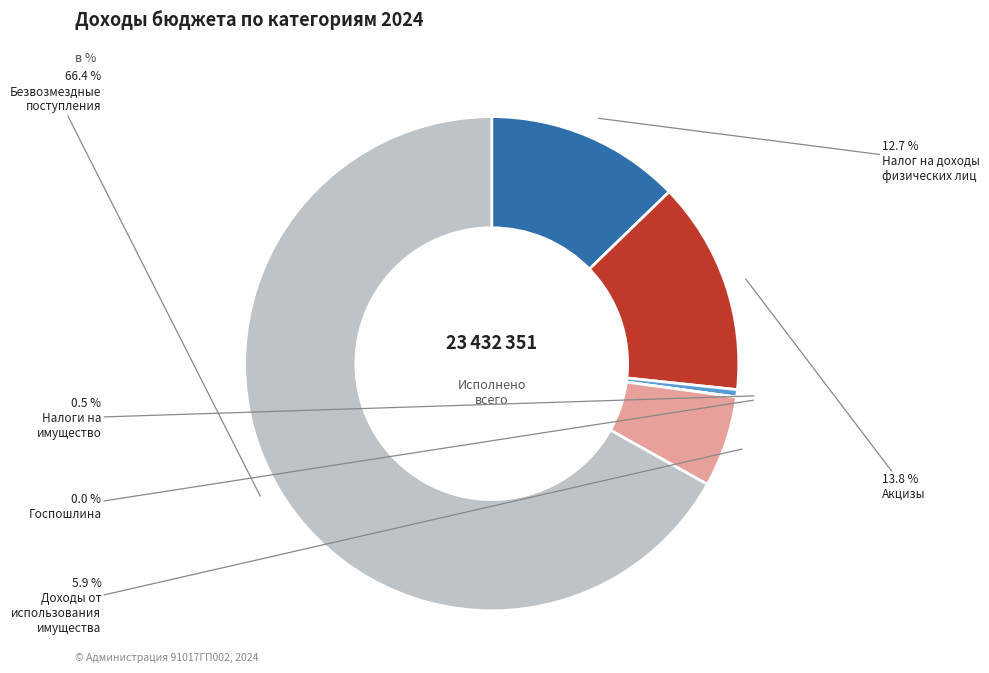

Between ДОХОДЫ ОТ ИСПОЛЬЗОВАНИЯ ИМУЩЕСТВА and НАЛОГИ НА ИМУЩЕСТВО, which is larger?

ДОХОДЫ ОТ ИСПОЛЬЗОВАНИЯ ИМУЩЕСТВА